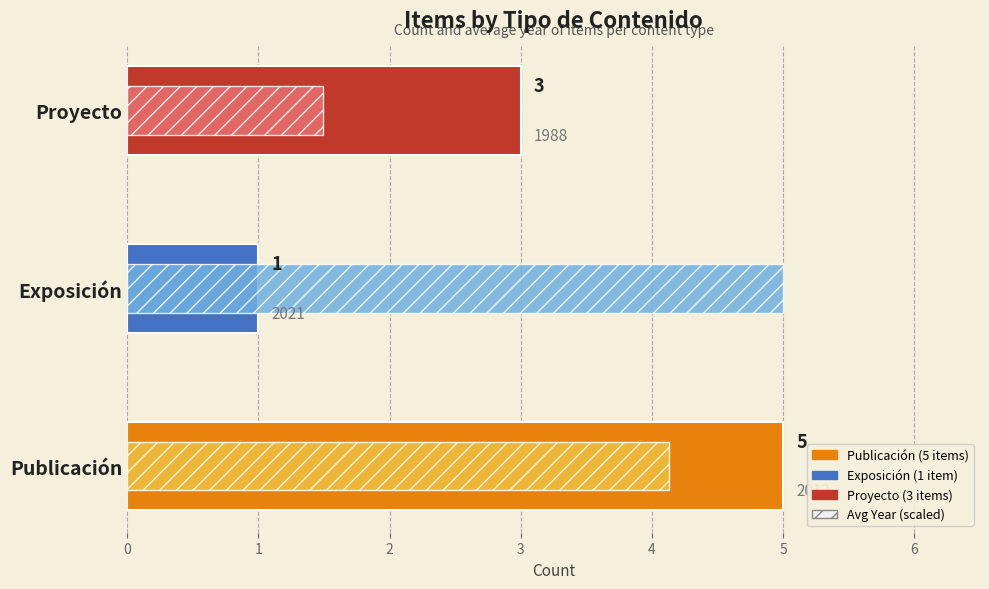

Rank the categories by Count value from lowest to highest.

Exposición, Proyecto, Publicación